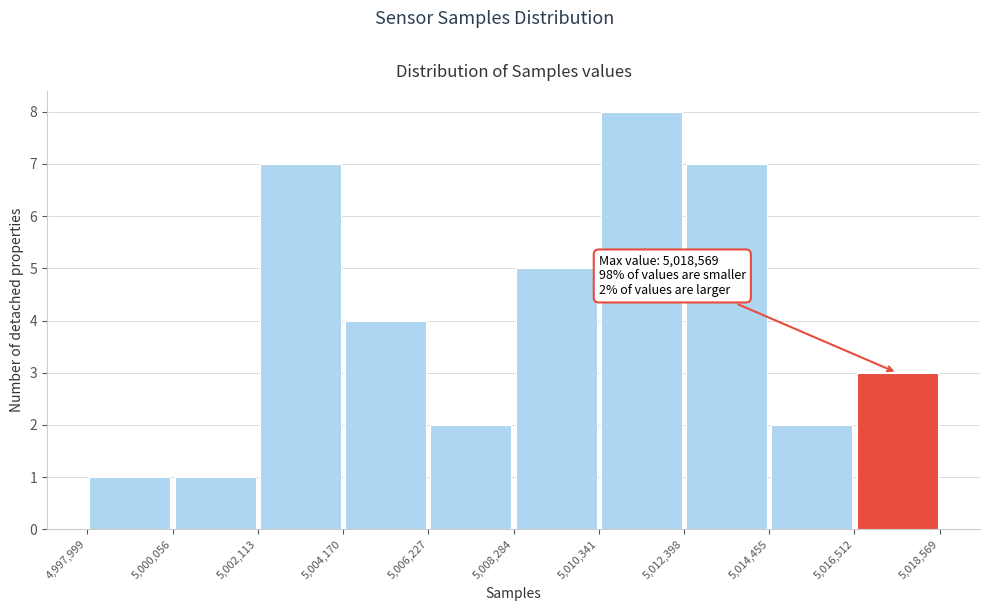

Over which range of the x-axis is the bar tallest?

5,010,341 to 5,012,398